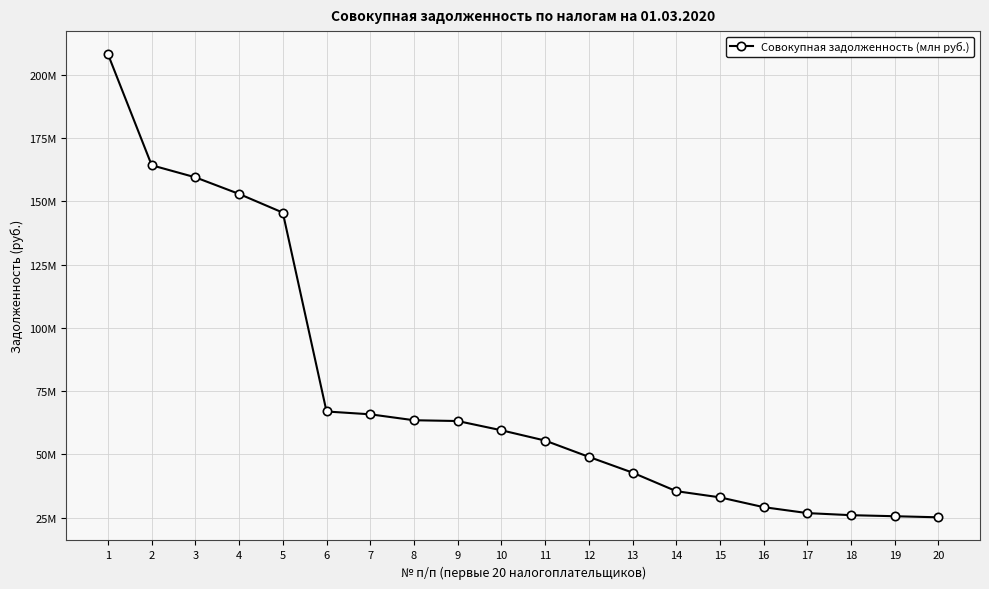

Where does the data first go above 59557109?

1